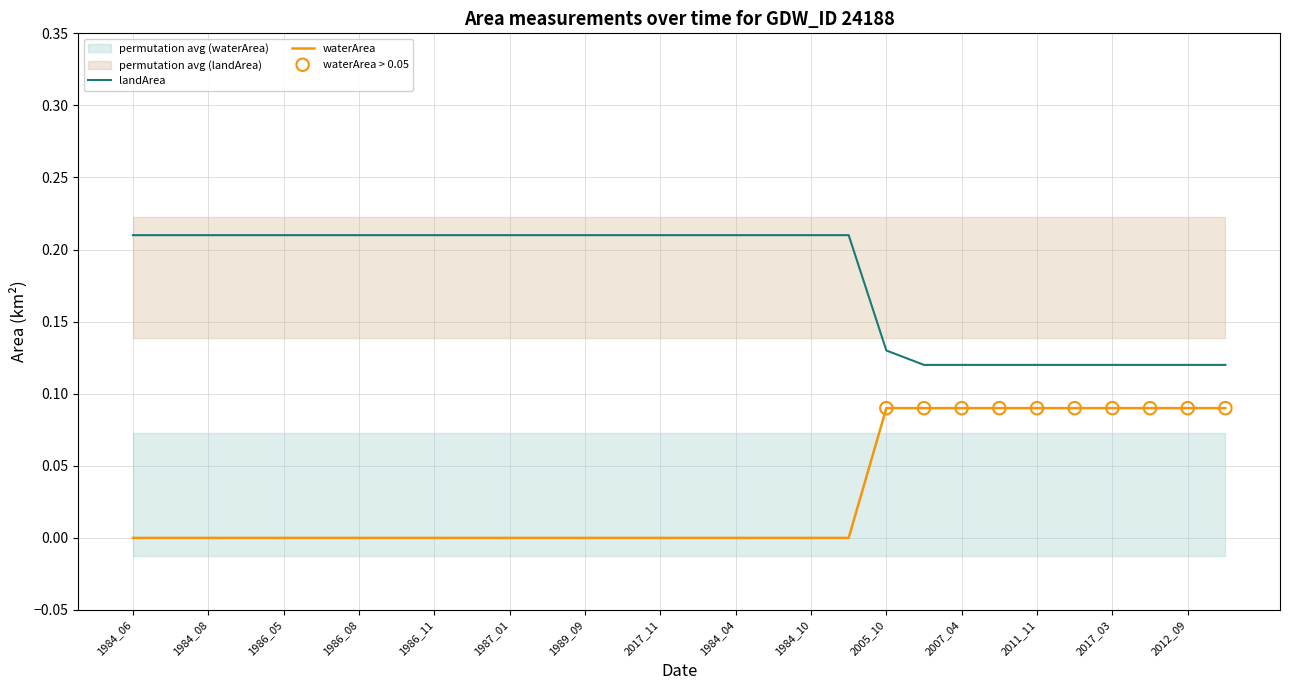

At which category is the sum across all series the highest?

2005_10